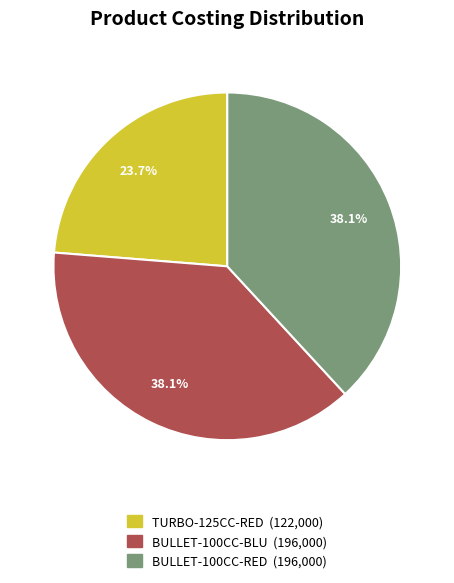

To the nearest percent, what is the difference between the largest and smallest slice percentages?

14%